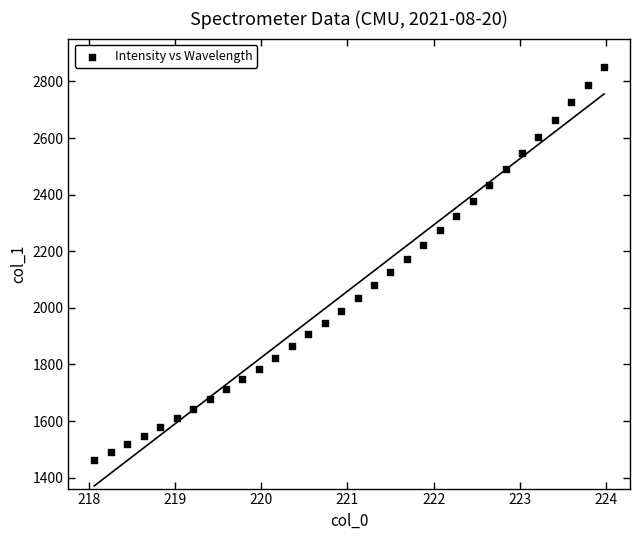

What is the range of X values (max minus min)?

5.9